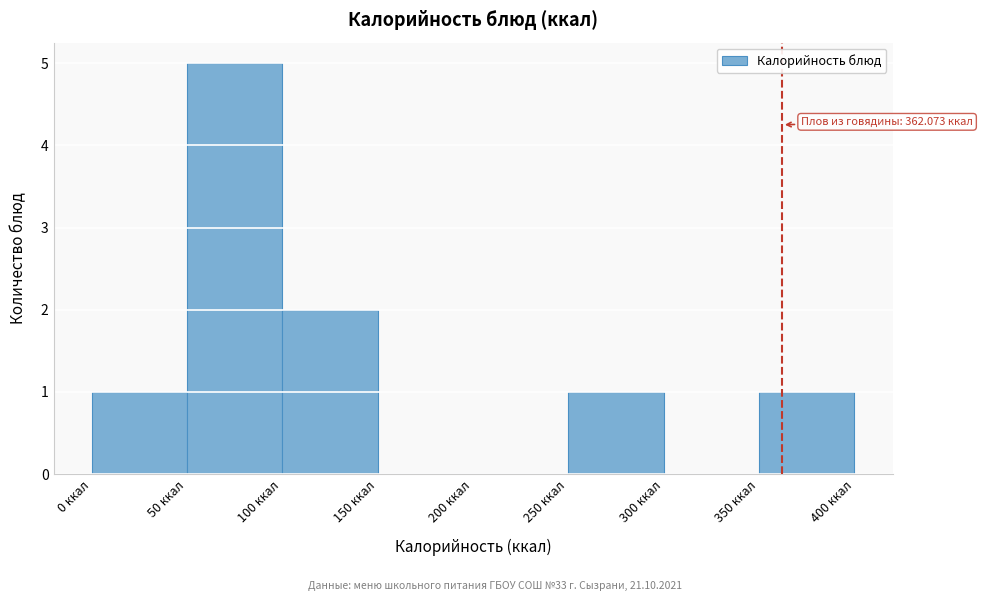

Which range on the x-axis has the tallest bar?

50 to 100